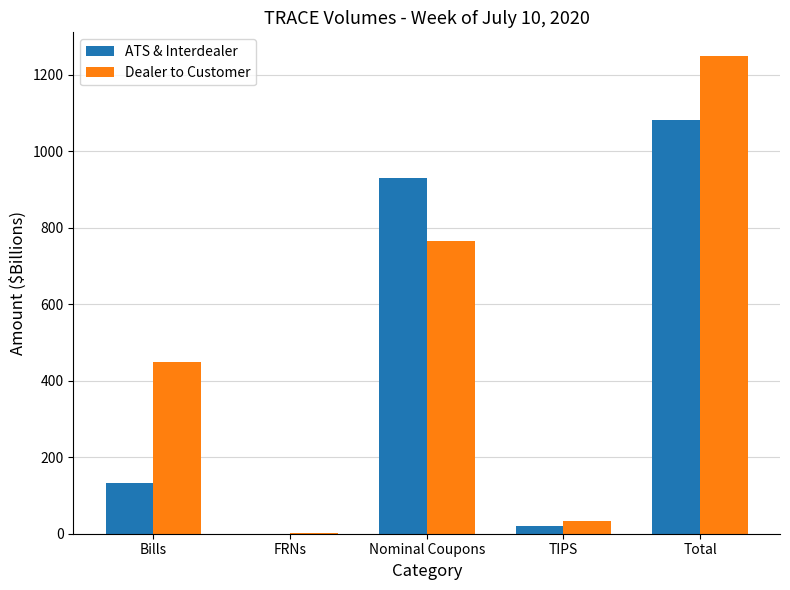

What is the sum of the ATS & Interdealer values at Nominal Coupons and FRNs?

929.1